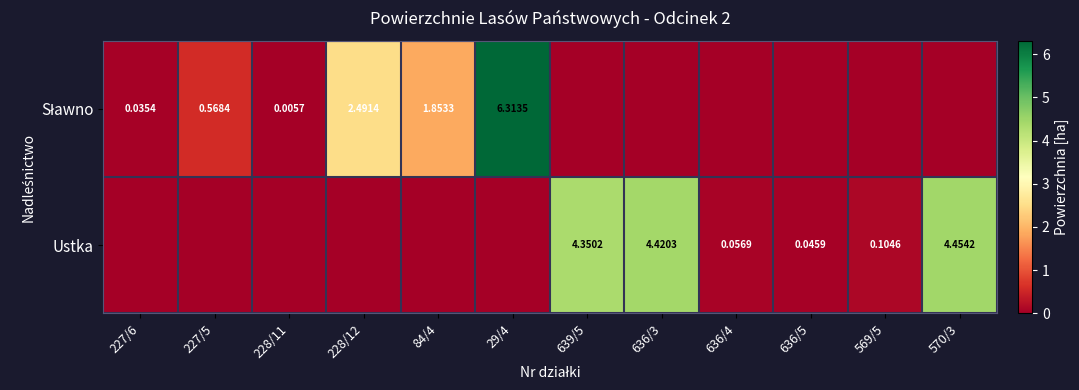

What is the total value across all series at 636/4?

0.1